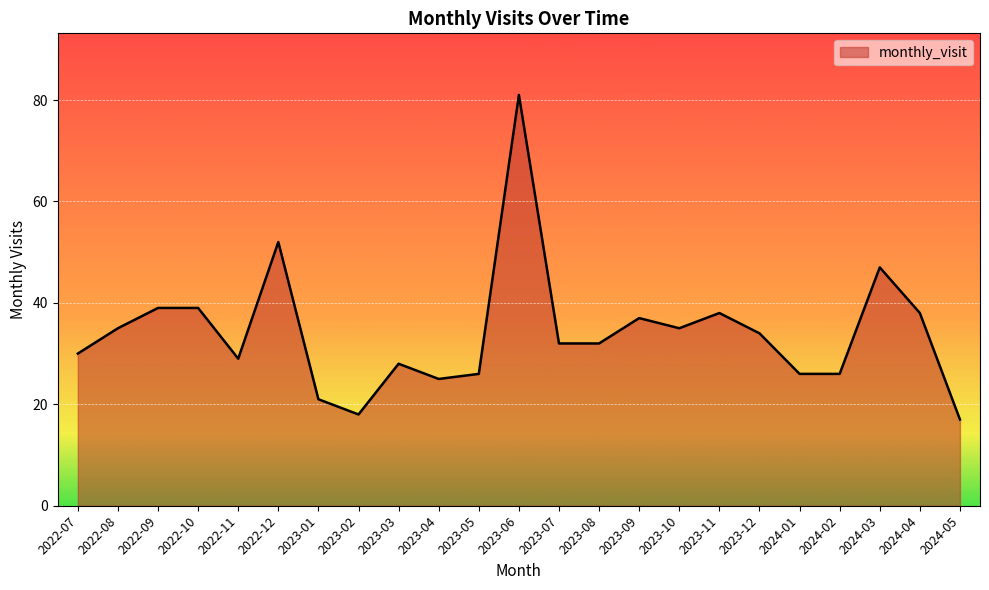

Reading left to right, list all the values displayed in this chart.

30	35	39	39	29	52	21	18	28	25	26	81	32	32	37	35	38	34	26	26	47	38	17